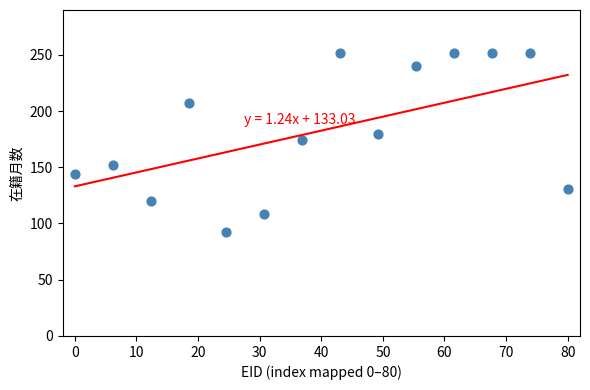

What is the range of Y values (max minus min)?

160